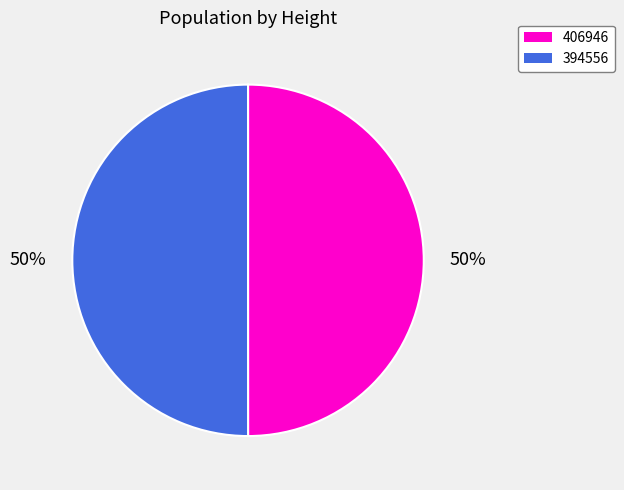

True or false: 406946 accounts for 50% of the total.

True